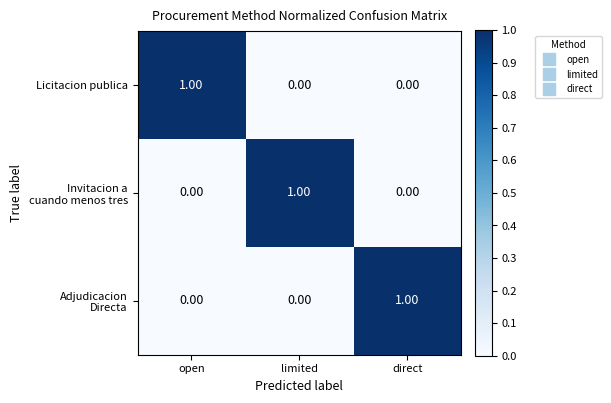

At how many categories does at least one series exceed 0?

3